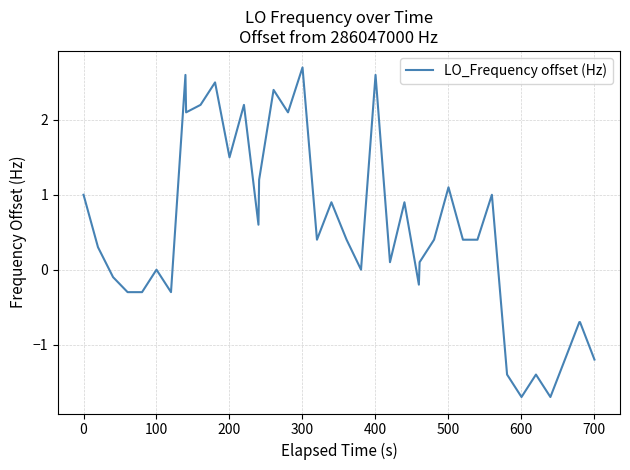

What is the greatest value displayed?

2.7